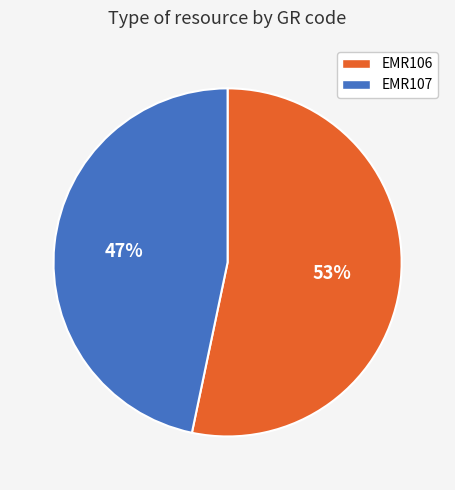

The EMR107 slice represents 40% of the pie. True or false?

False